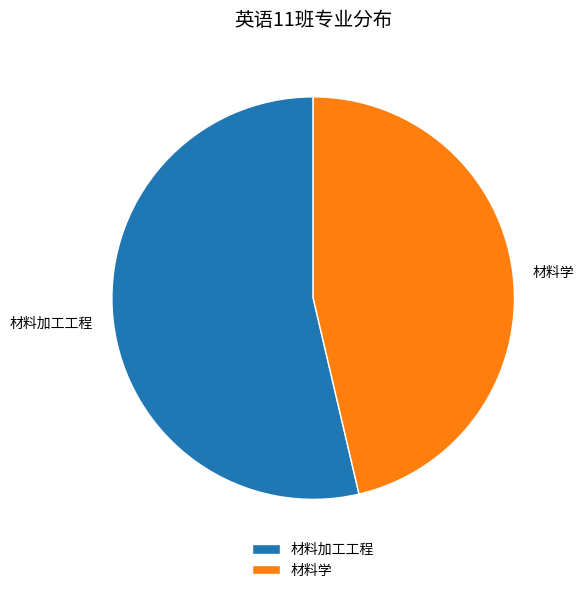

Does 材料学 represent more than half of the total?

No